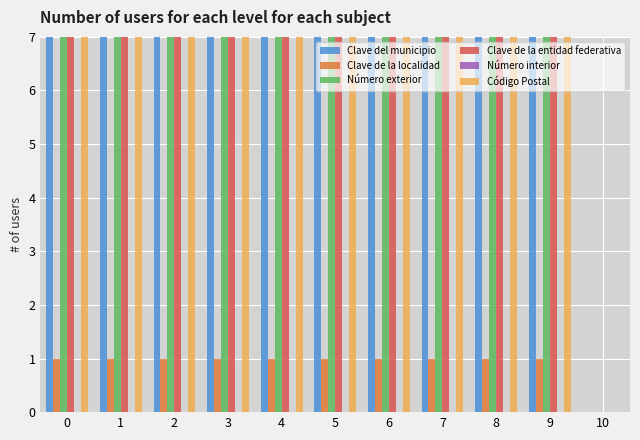

What is the greatest value displayed?

97700